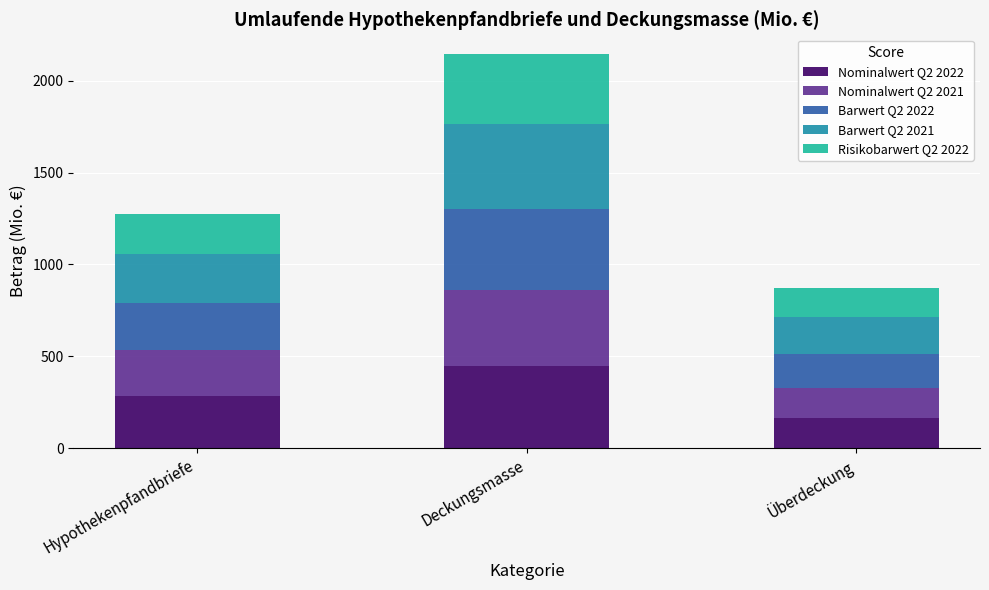

At which category is the sum across all series the highest?

Deckungsmasse